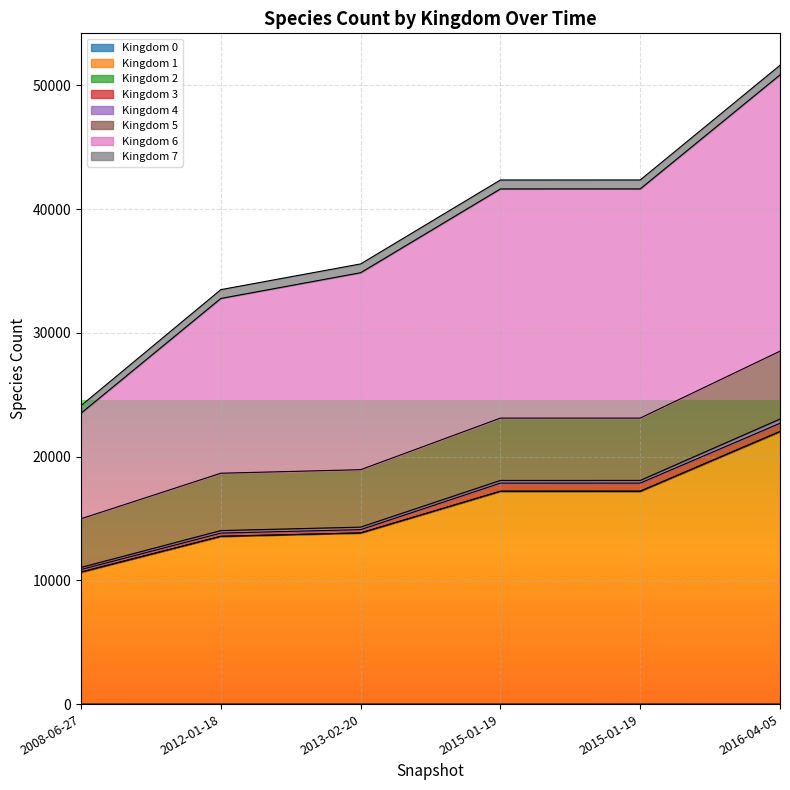

True or false: 6 and 1 cross at least once.

False